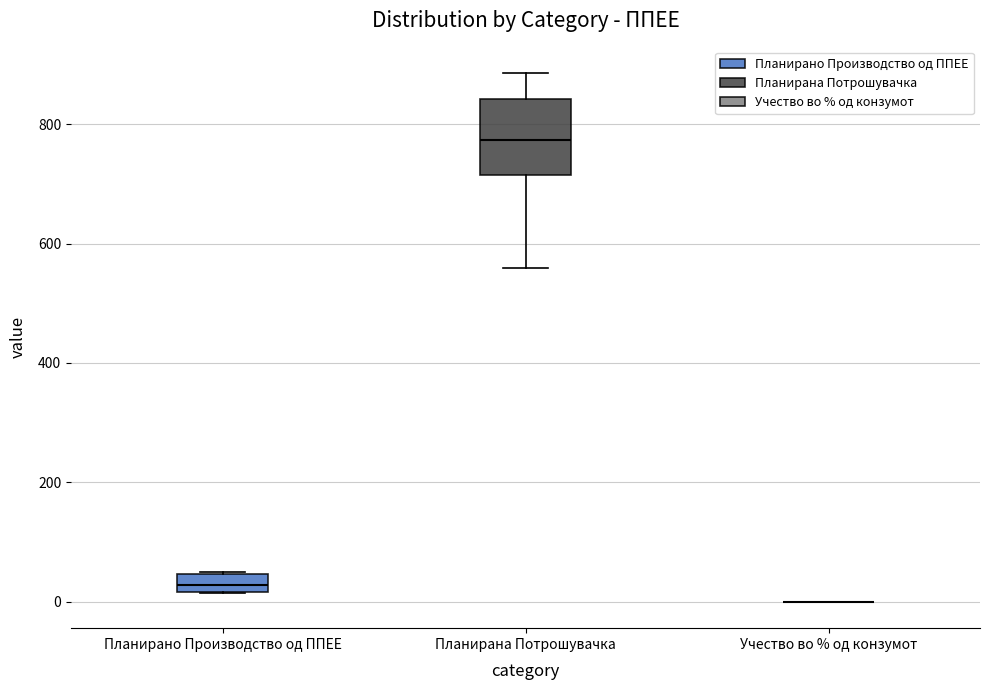

Reading left to right, transcribe this box plot: for each box, give where its median line is, the range the box spans, and where its two whiskers end, as read against the y-axis. The values are not printed on the chart, so give them approximately, as read against the axis.

Планирано Производство од ППЕЕ: median 20 (inside the box), box 20 to 40, whiskers 20 to 40
Планирана Потрошувачка: median 780, box 720 to 840, whiskers 560 to 880
Учество во % од конзумот: box collapsed to a line at 0, whiskers 0 to 0